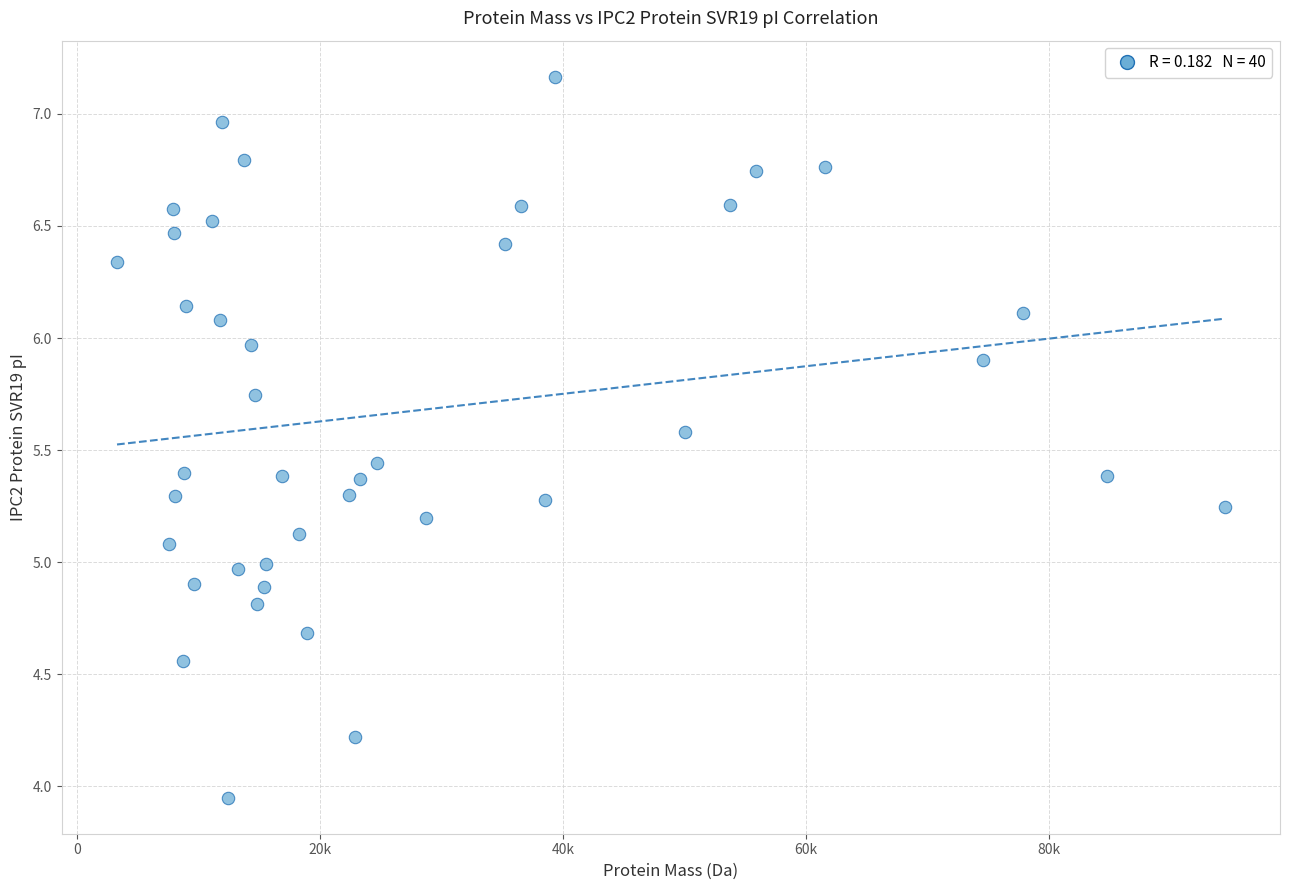

What is the range of Y values (max minus min)?

3.2